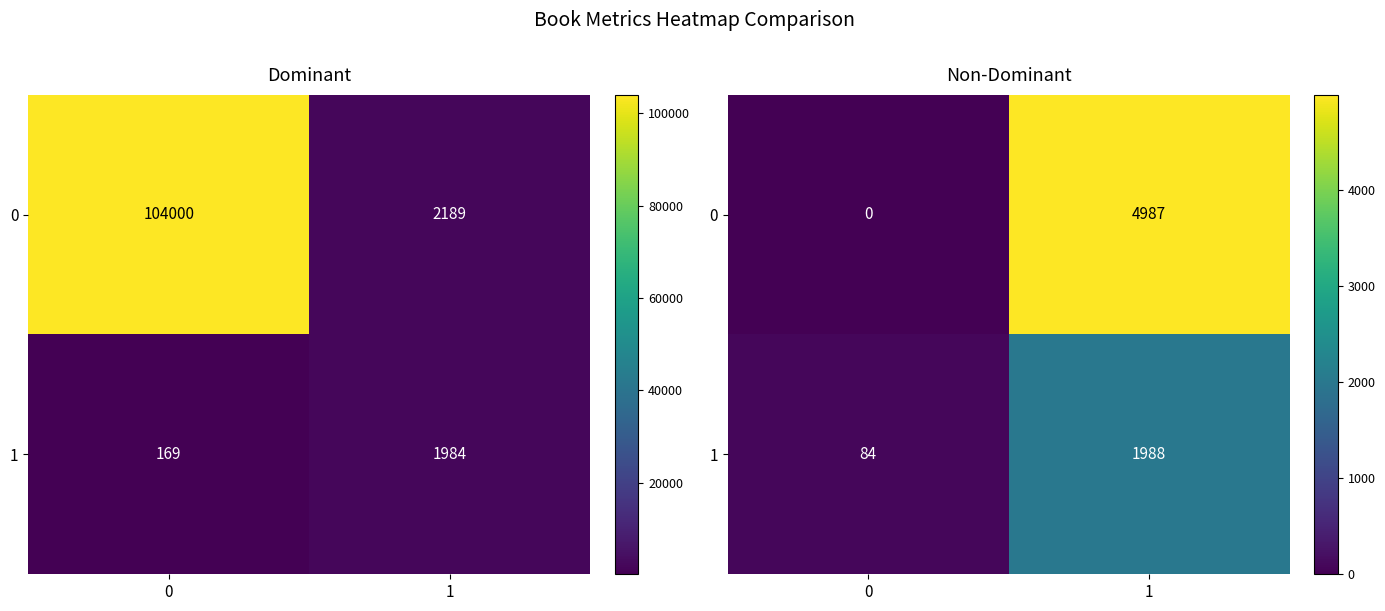

How many values in the 1 series are below 1988?

1